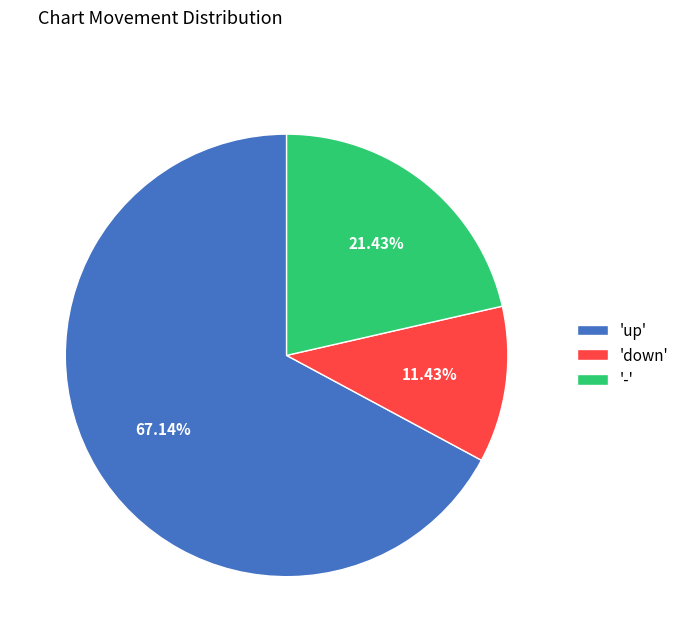

What is the smallest slice in the pie chart?

'down'